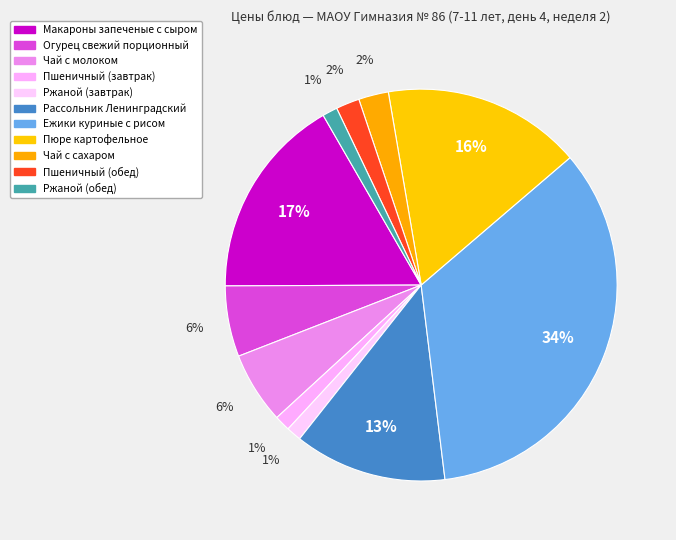

Rank the categories by value from highest to lowest.

Ежики куриные с рисом, Макароны запеченые с сыром, Пюре картофельное, Рассольник Ленинградский, Чай с молоком, Огурец свежий порционный, Чай с сахаром, Пшеничный (обед), Пшеничный (завтрак), Ржаной (завтрак), Ржаной (обед)